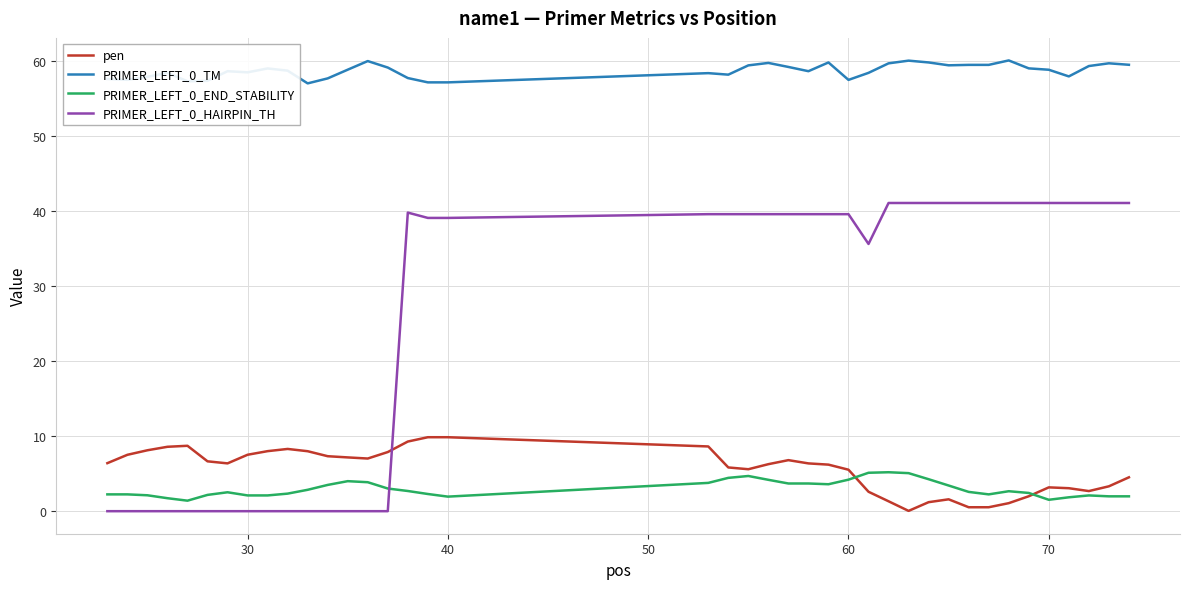

True or false: PRIMER_LEFT_0_TM and PRIMER_LEFT_0_HAIRPIN_TH intersect in this chart.

False